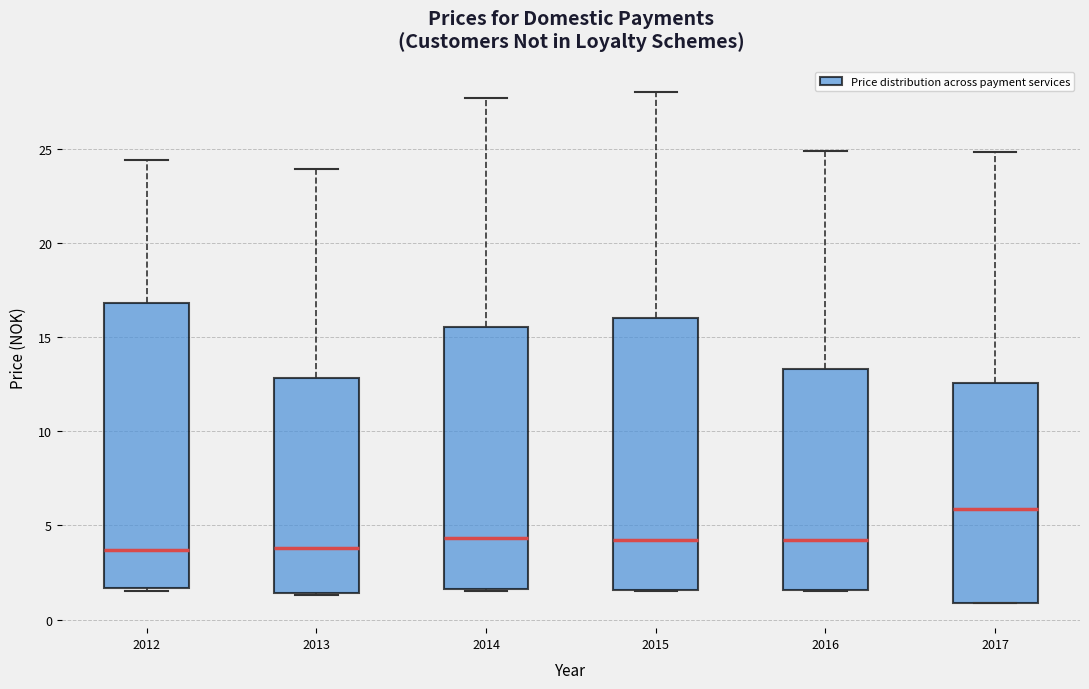

Which box is the tallest, from its lower edge to its upper edge?

2012